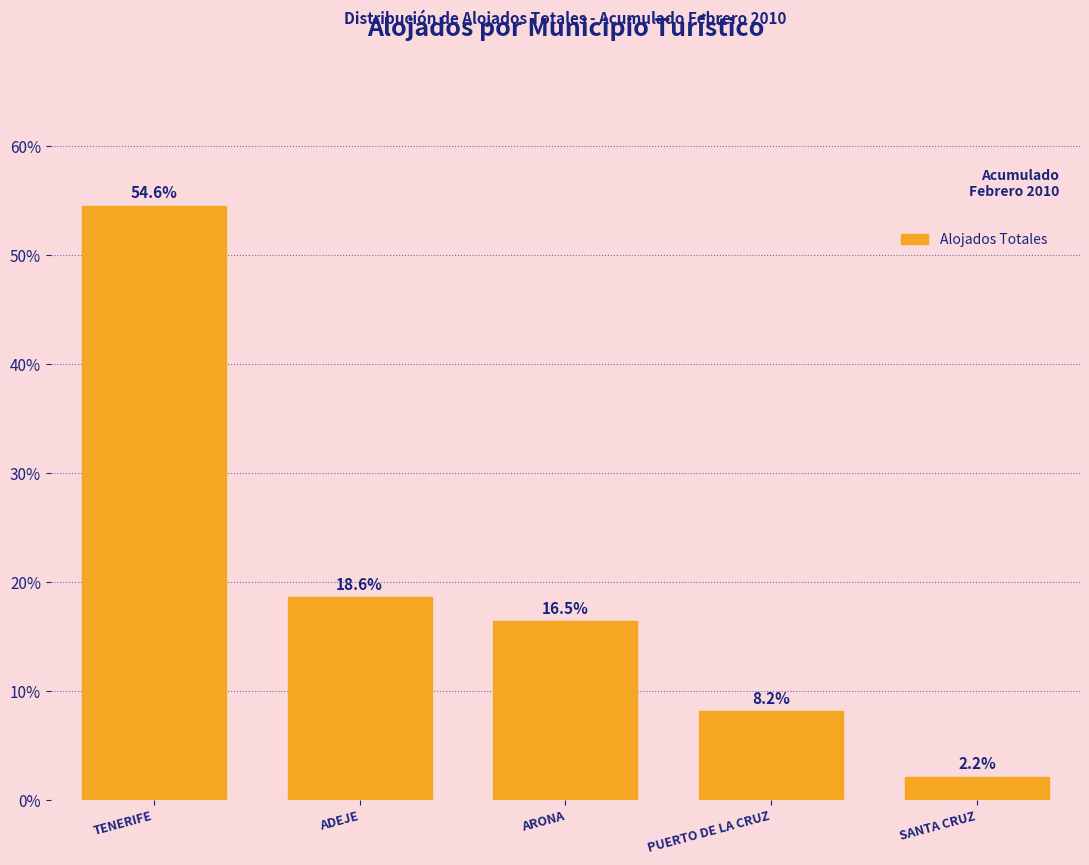

Reading left to right, transcribe all the data shown in this chart.

TENERIFE=54.6	ADEJE=18.6	ARONA=16.5	PUERTO DE LA CRUZ=8.2	SANTA CRUZ=2.2